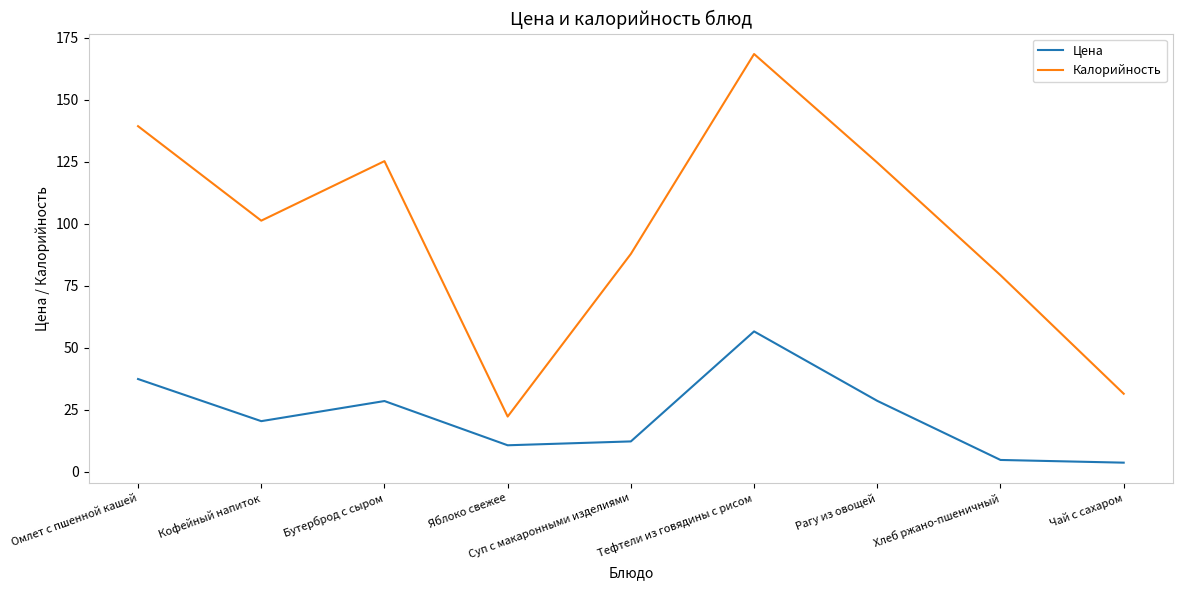

What is the difference between the maximum and second lowest values in the Цена series?

51.8